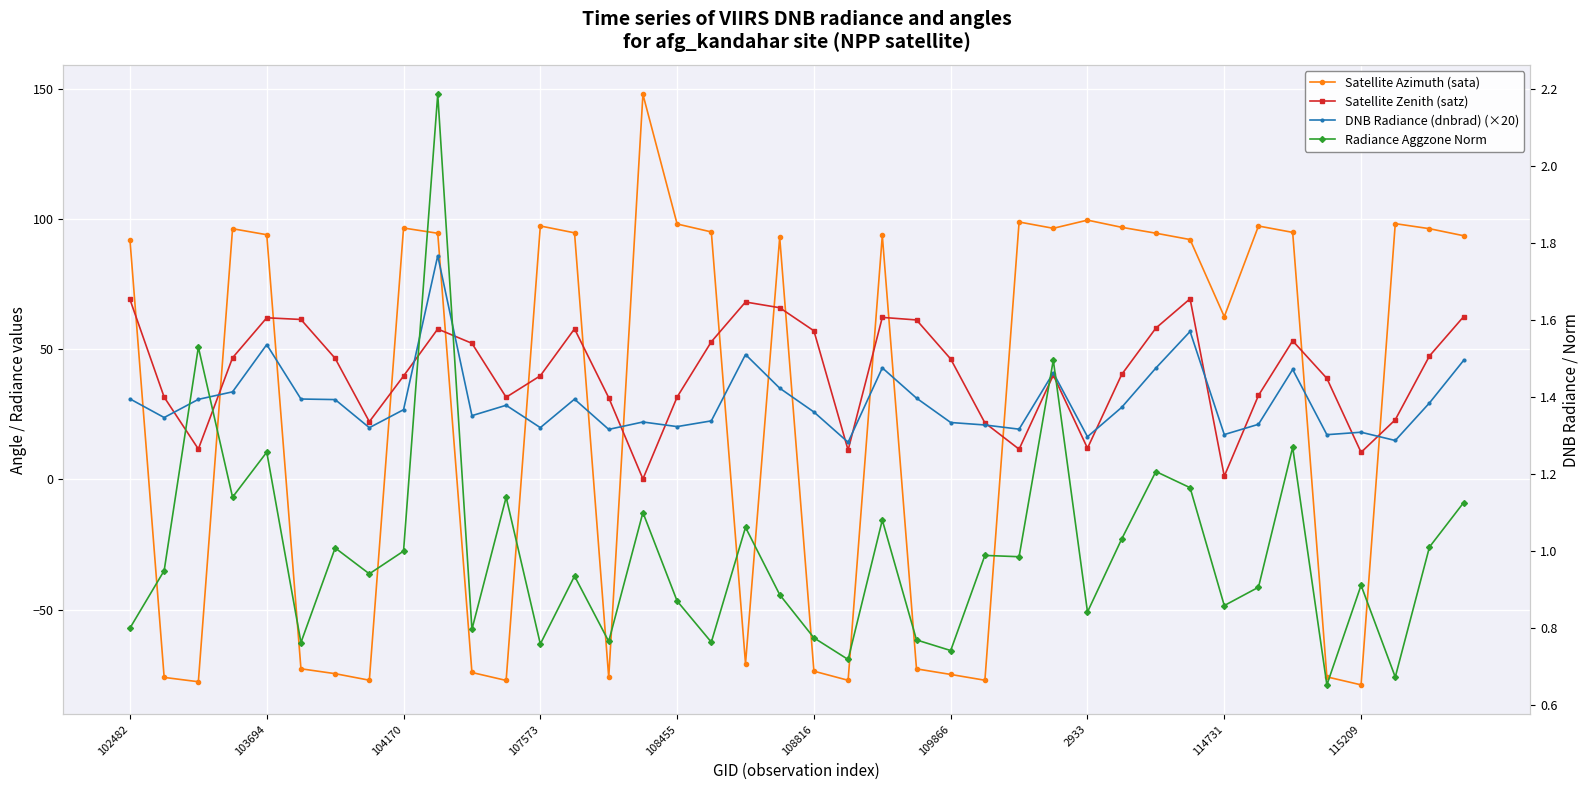

What is the difference between the maximum and minimum values in the Satellite Zenith (satz) series?

69.1